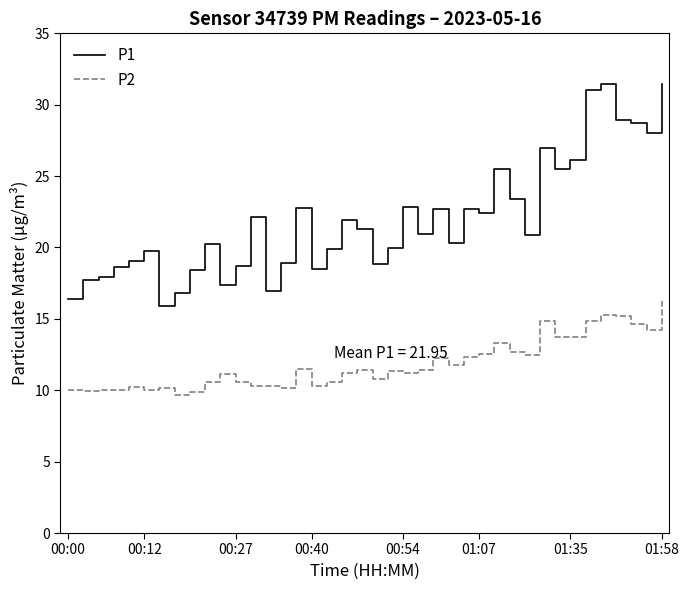

True or false: P1 and P2 cross at least once.

False